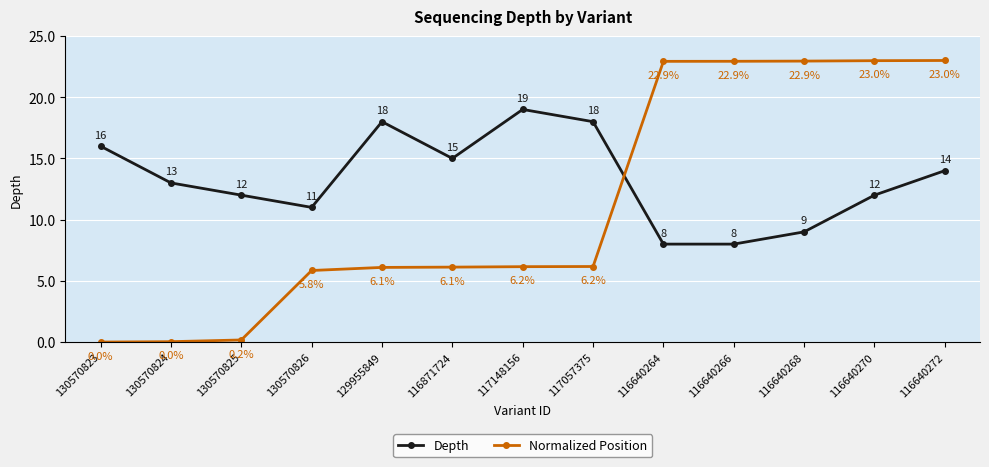

At which category is the sum across all series the highest?

116640272